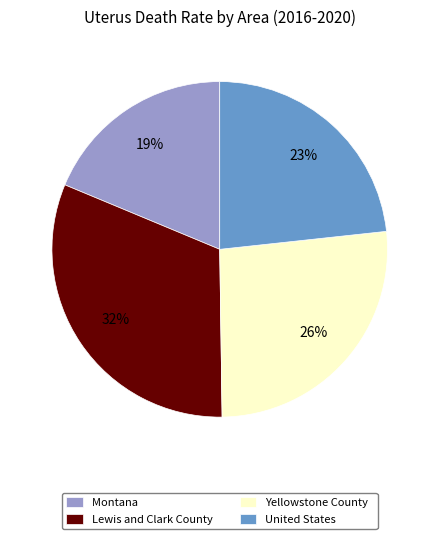

How many slices are in this pie chart?

4